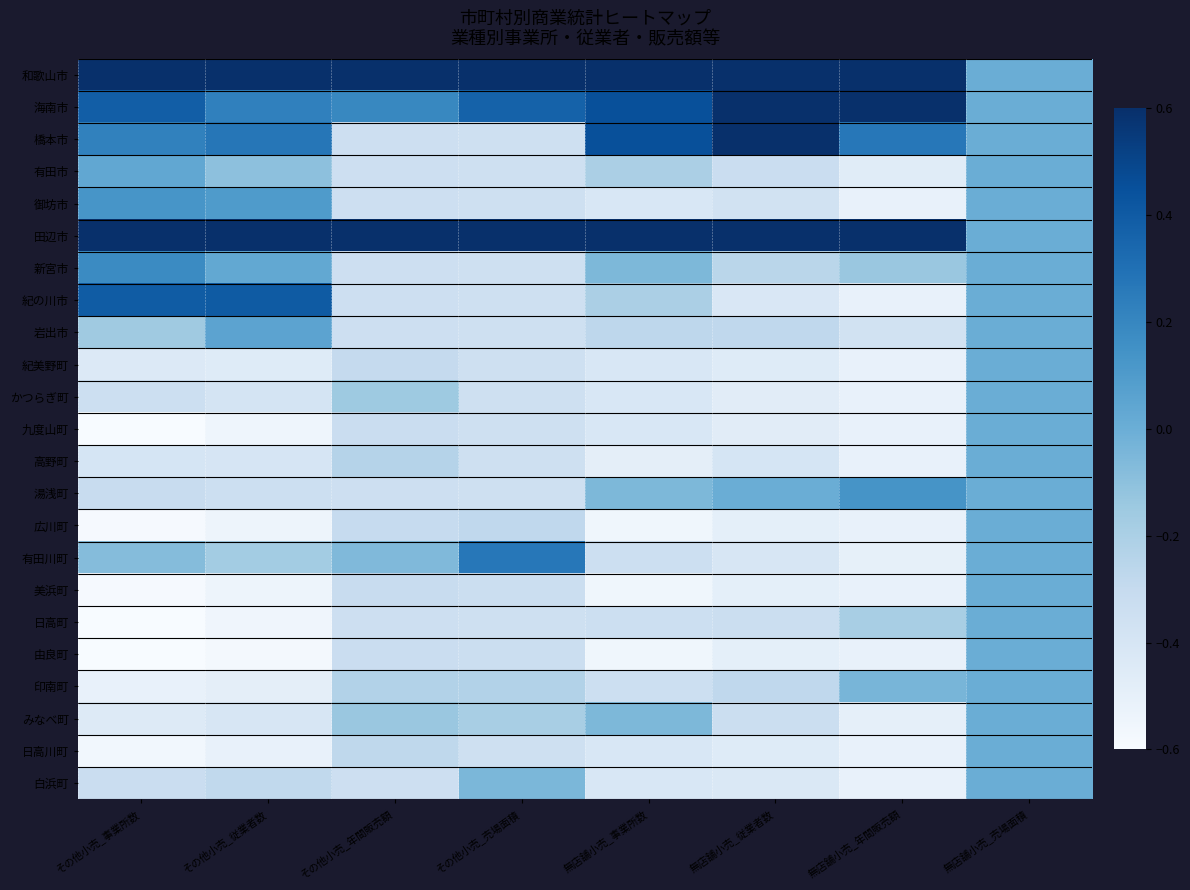

Which category has the highest value across all series?

その他小売_売場面積